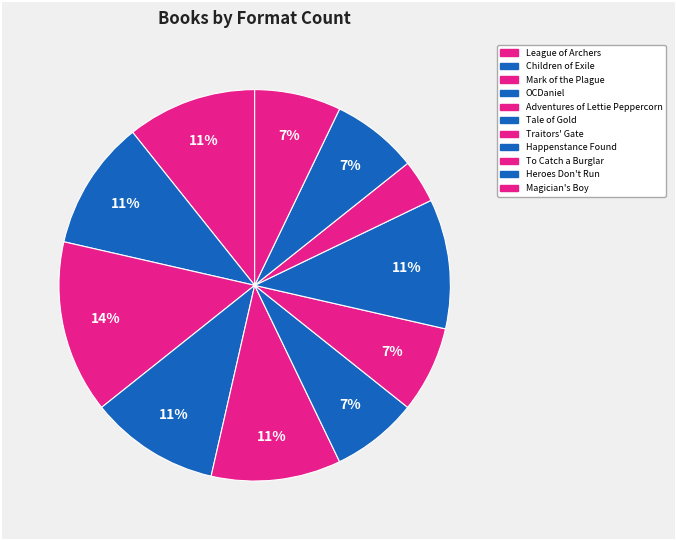

Do League of Archers and Mark of the Plague together represent more than half of the pie?

No